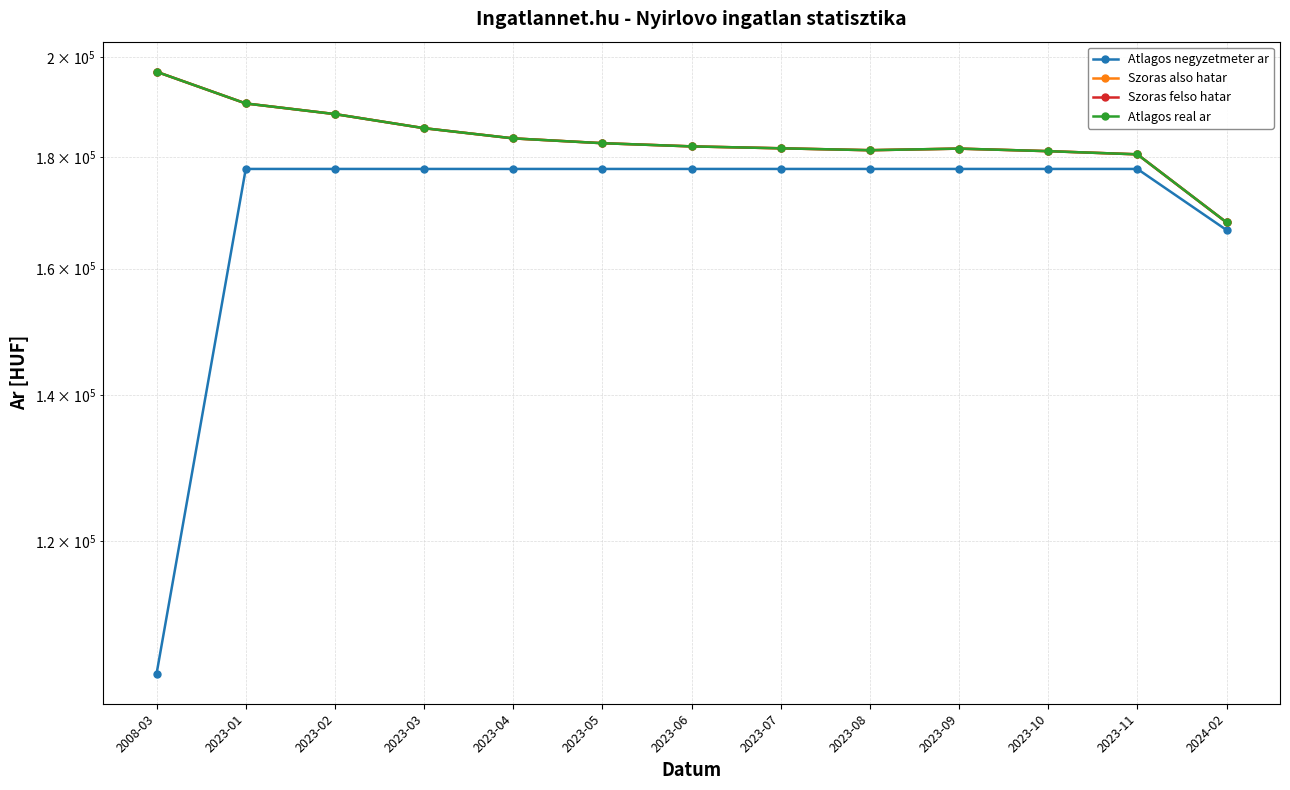

What is the label of the 9th point from the right?

2023-04